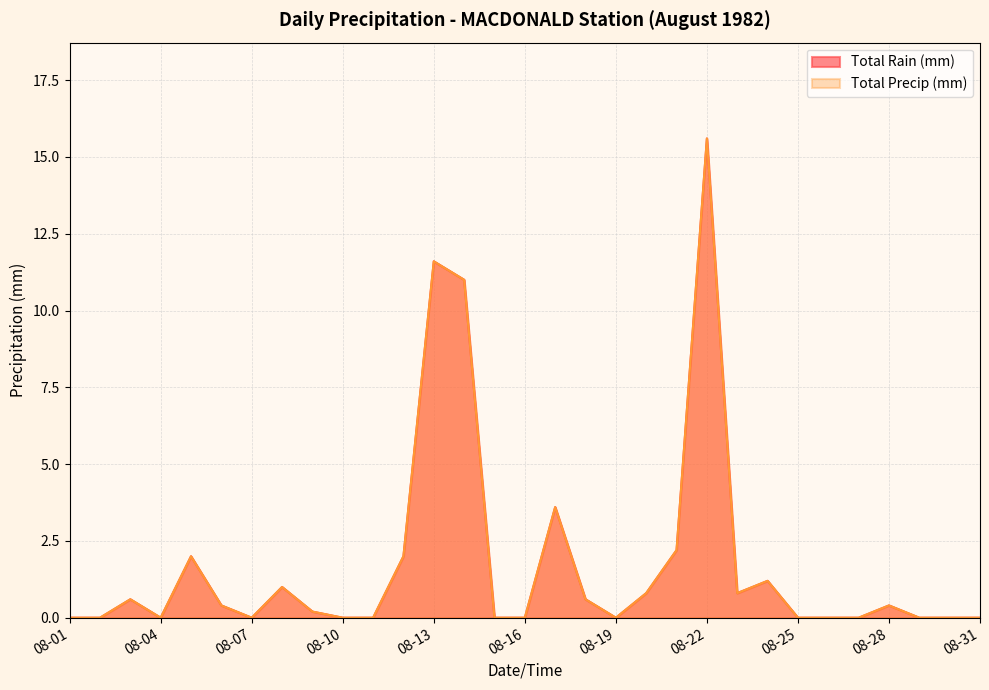

In Total Rain (mm), how many points are higher than both neighbors (excluding endpoints)?

8